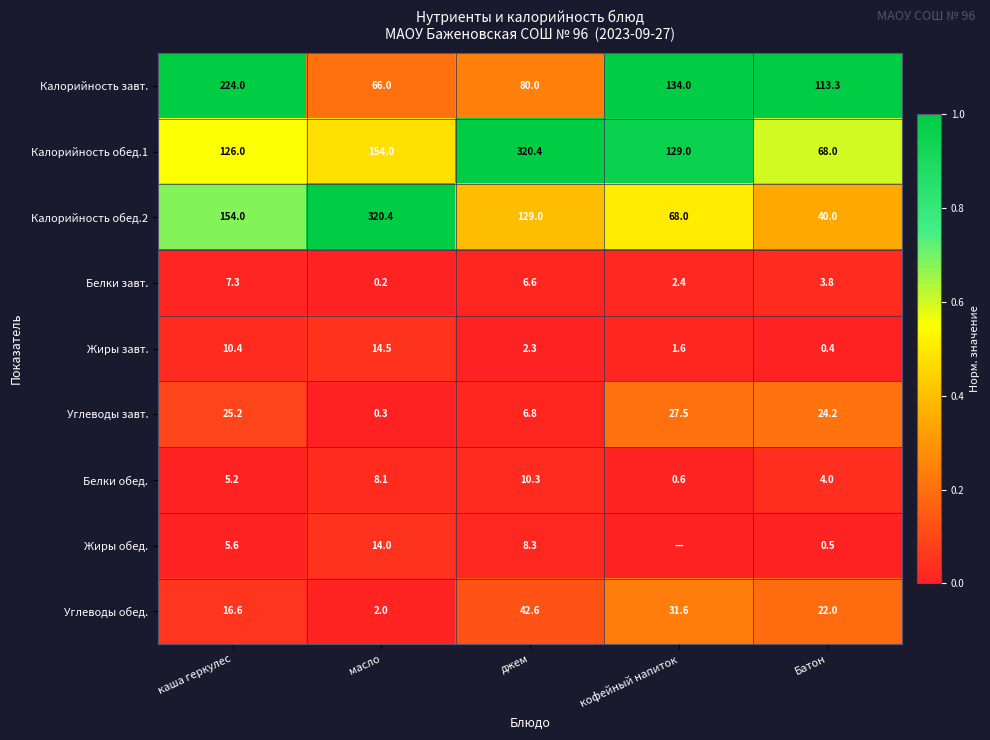

What is the sum of all Калорийность завт. values?

617.3